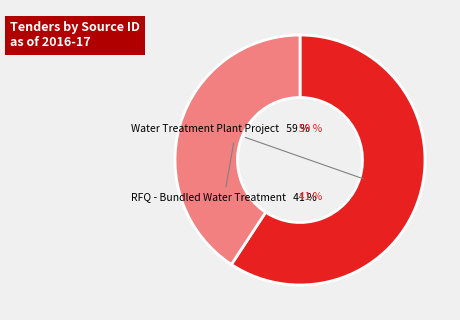

Count the number of slices in the pie.

2